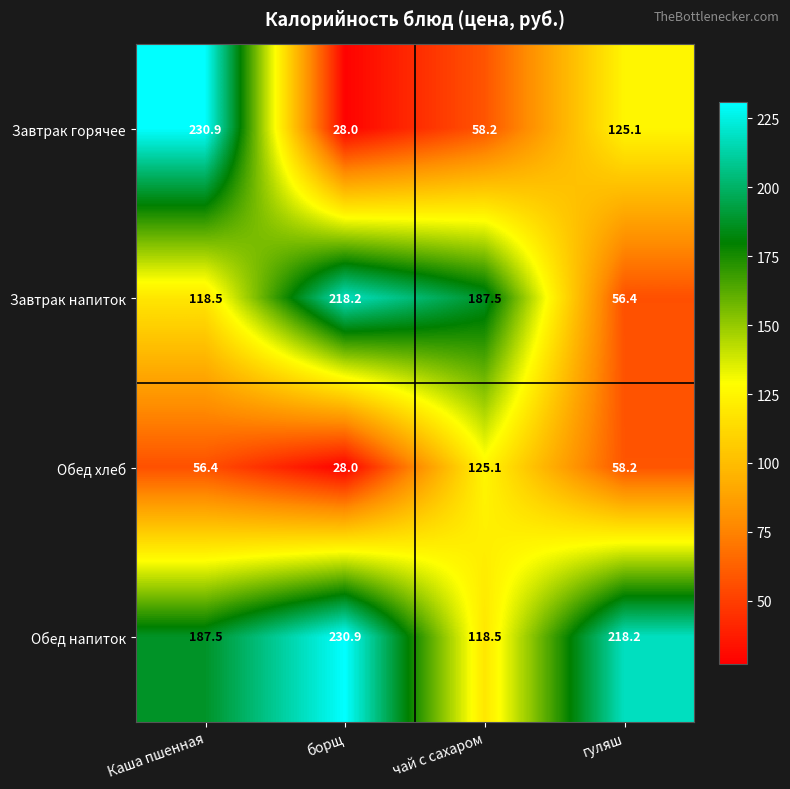

Is it true that Обед напиток equals 289.1 at гуляш?

False